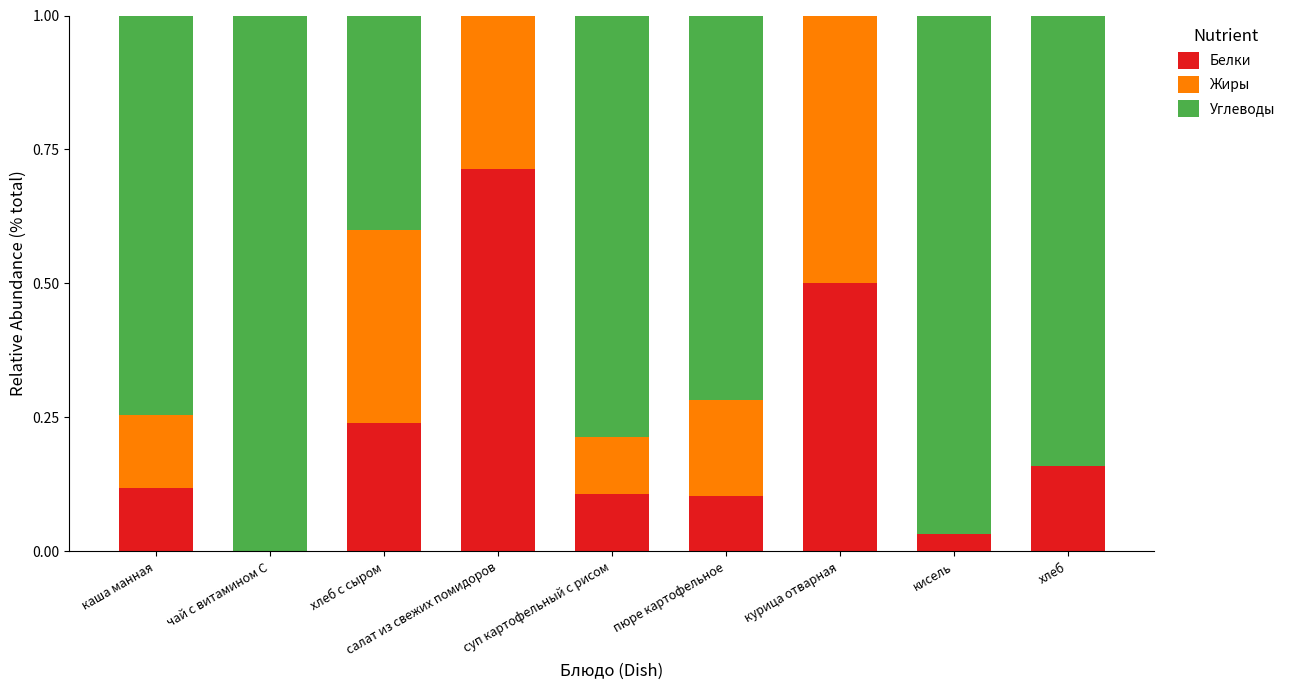

Is it true that Белки equals 0.1 at хлеб?

False